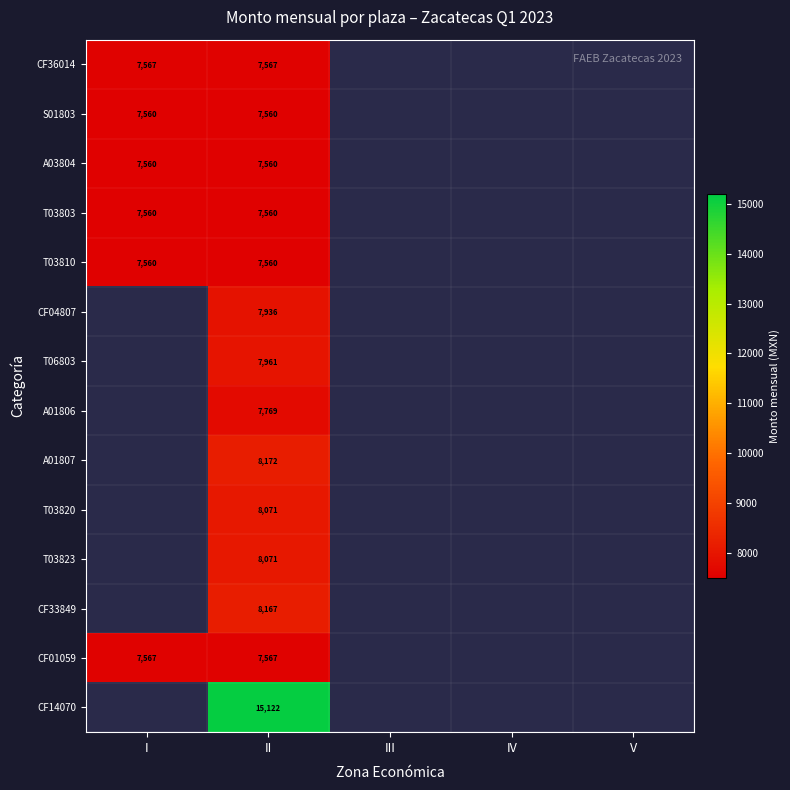

True or false: T06803 has a value of 7961 at II.

True